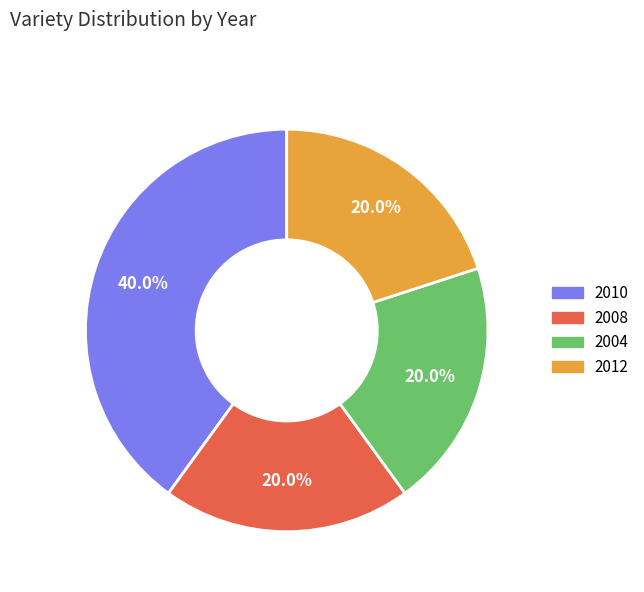

Is there any slice that represents more than half of the pie?

No